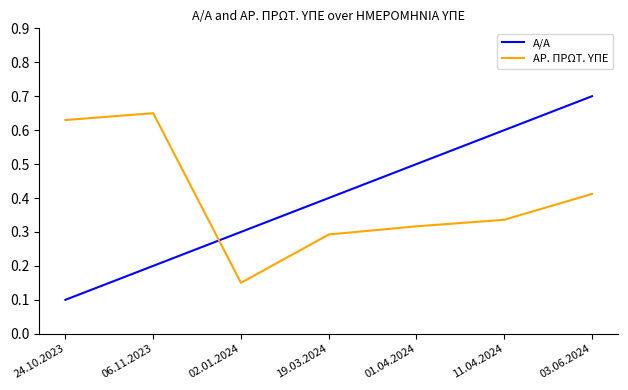

At which category does the chart reach its peak across all series?

03.06.2024